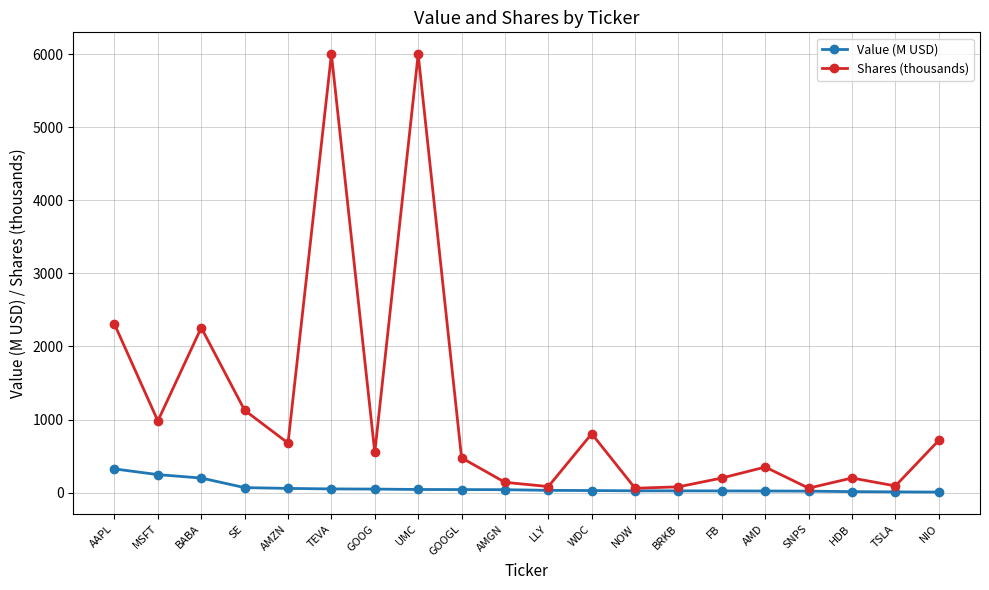

Rank the series by their average value, from highest to lowest.

Shares (thousands), Value (M USD)